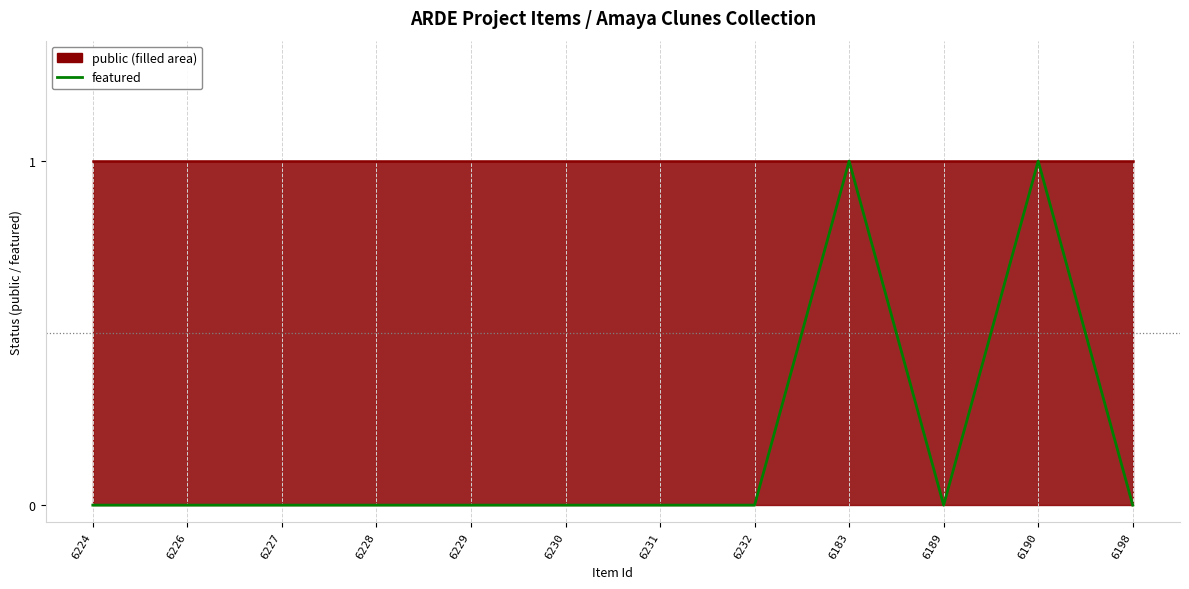

Does the chart have visible grid lines?

No